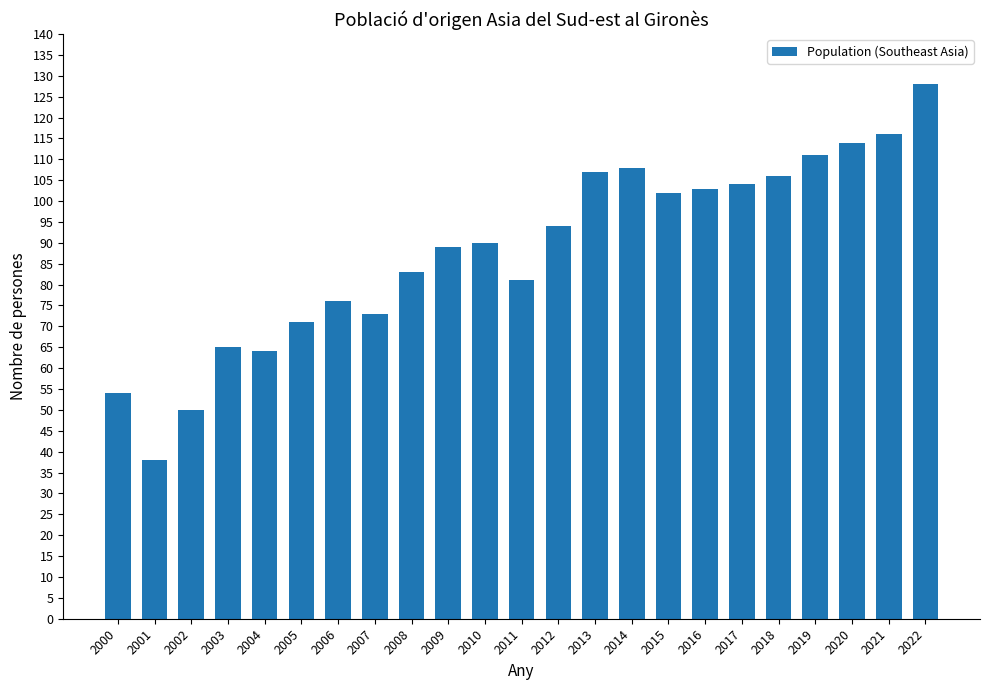

How many distinct data groups are displayed?

1